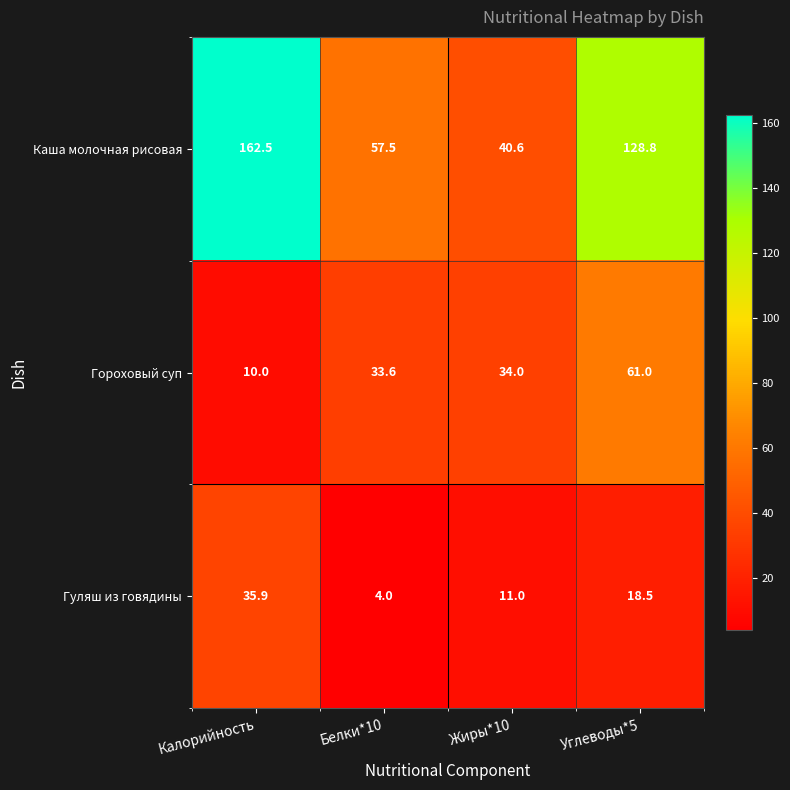

Rank the series by their average value, from highest to lowest.

Каша молочная рисовая, Гороховый суп, Гуляш из говядины